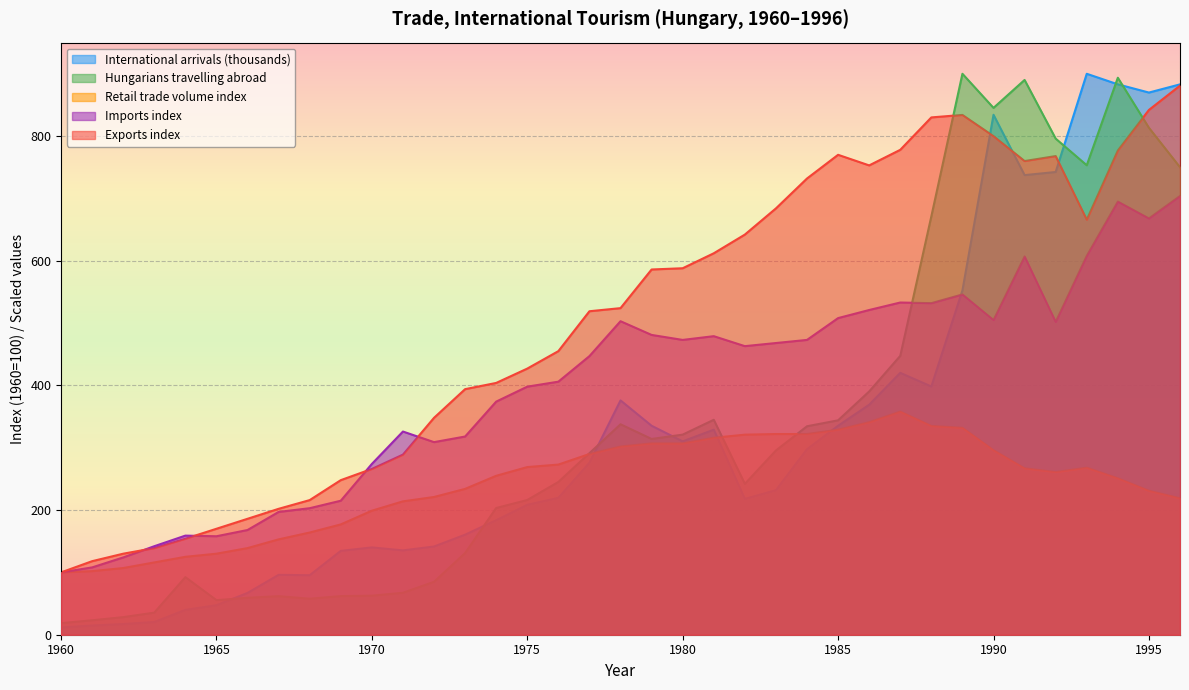

Between 1984 and 1995, which is larger?

1995